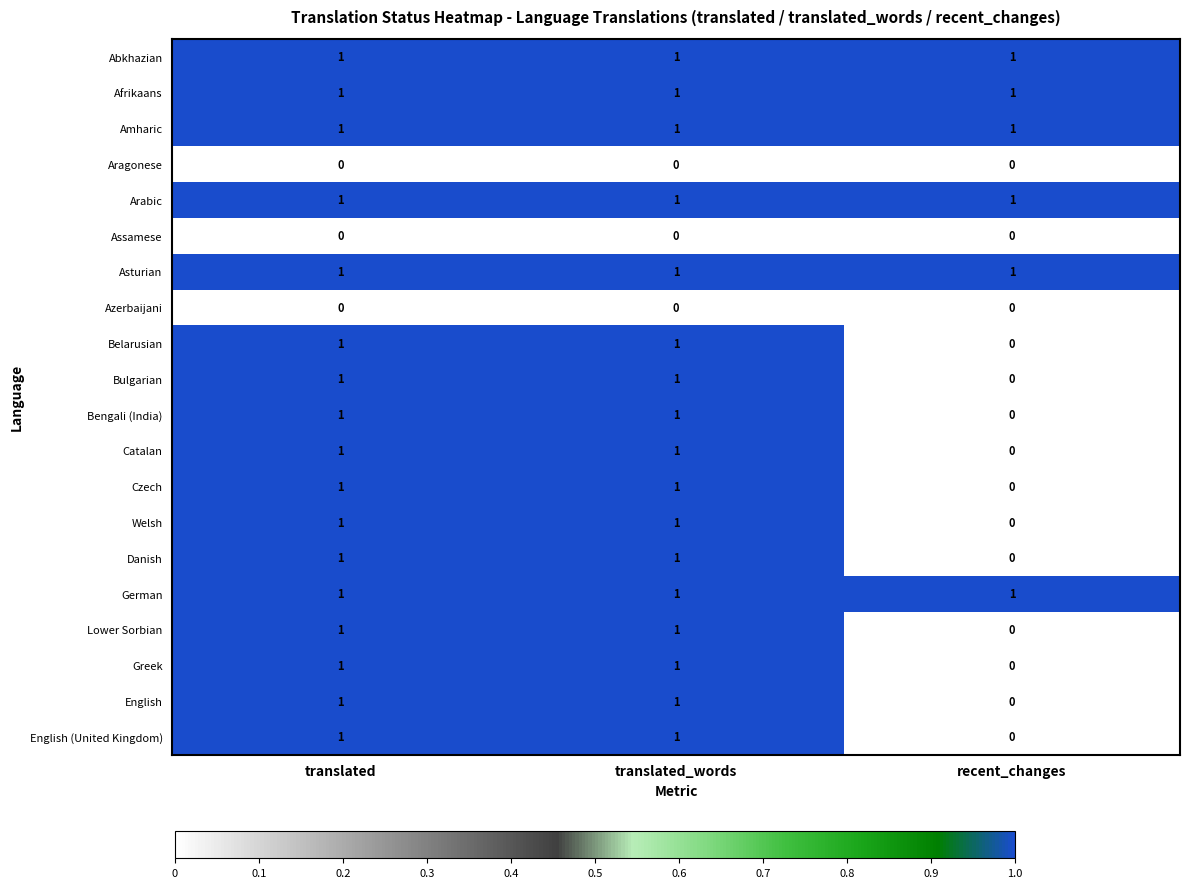

Is the value of English (United Kingdom) at translated greater than the value of Assamese at translated_words?

Yes